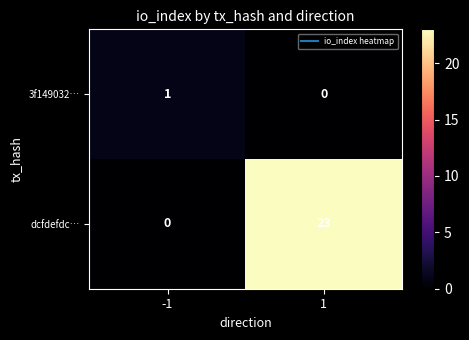

What is the greatest value displayed?

23